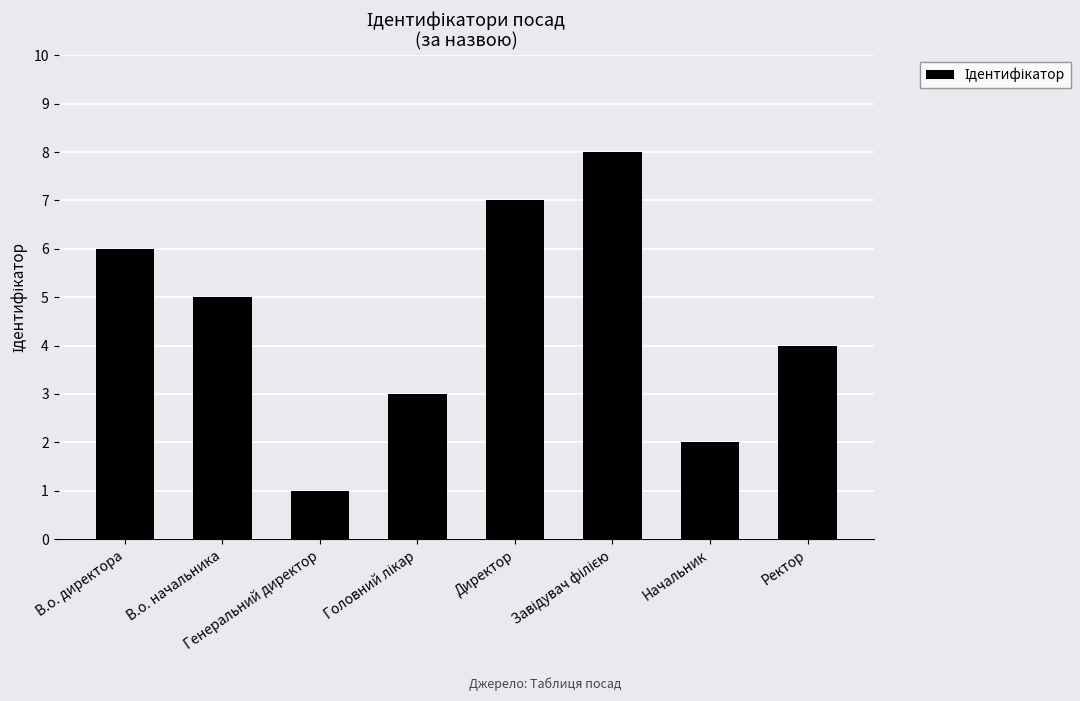

How many distinct data groups are displayed?

1